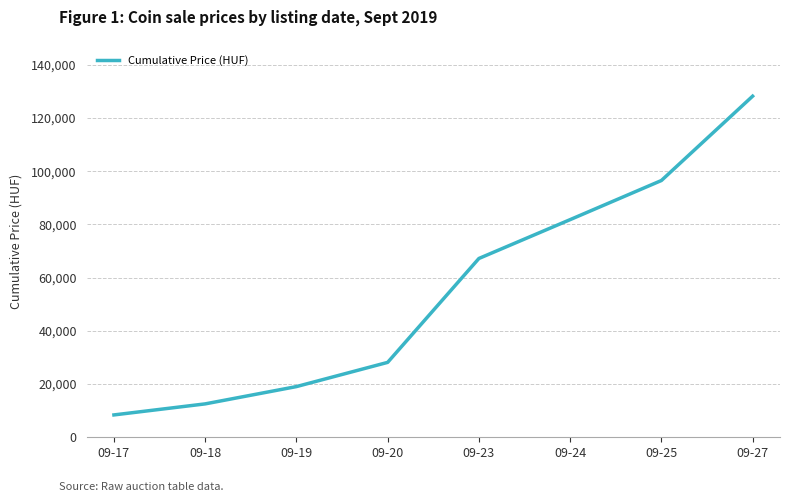

Which label corresponds to the largest value in the chart?

09-27